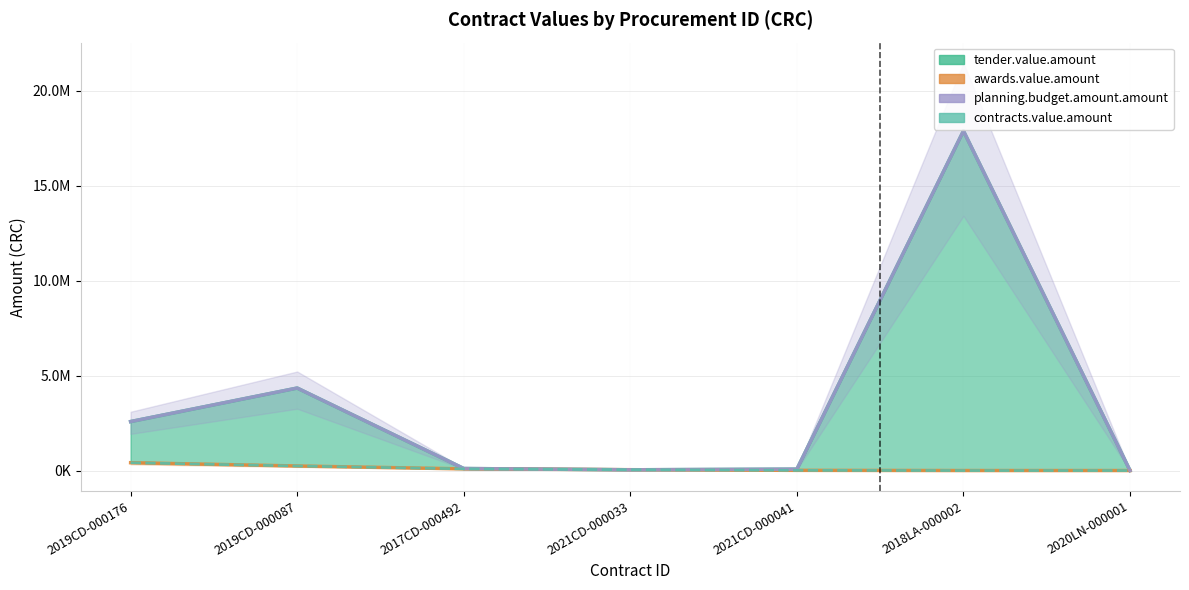

What are all the series names shown in the legend?

tender.value.amount, awards.value.amount, planning.budget.amount.amount, contracts.value.amount